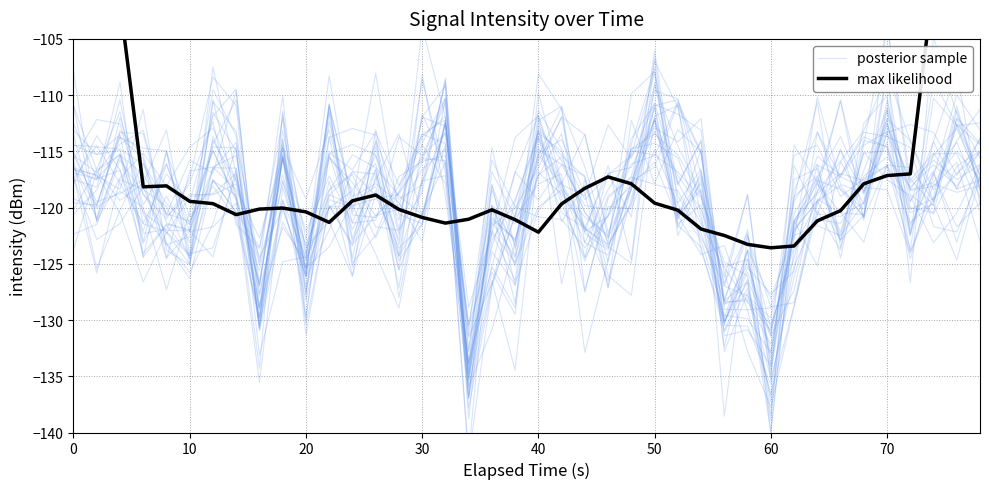

What is the sum of all posterior sample values?

-4821.2